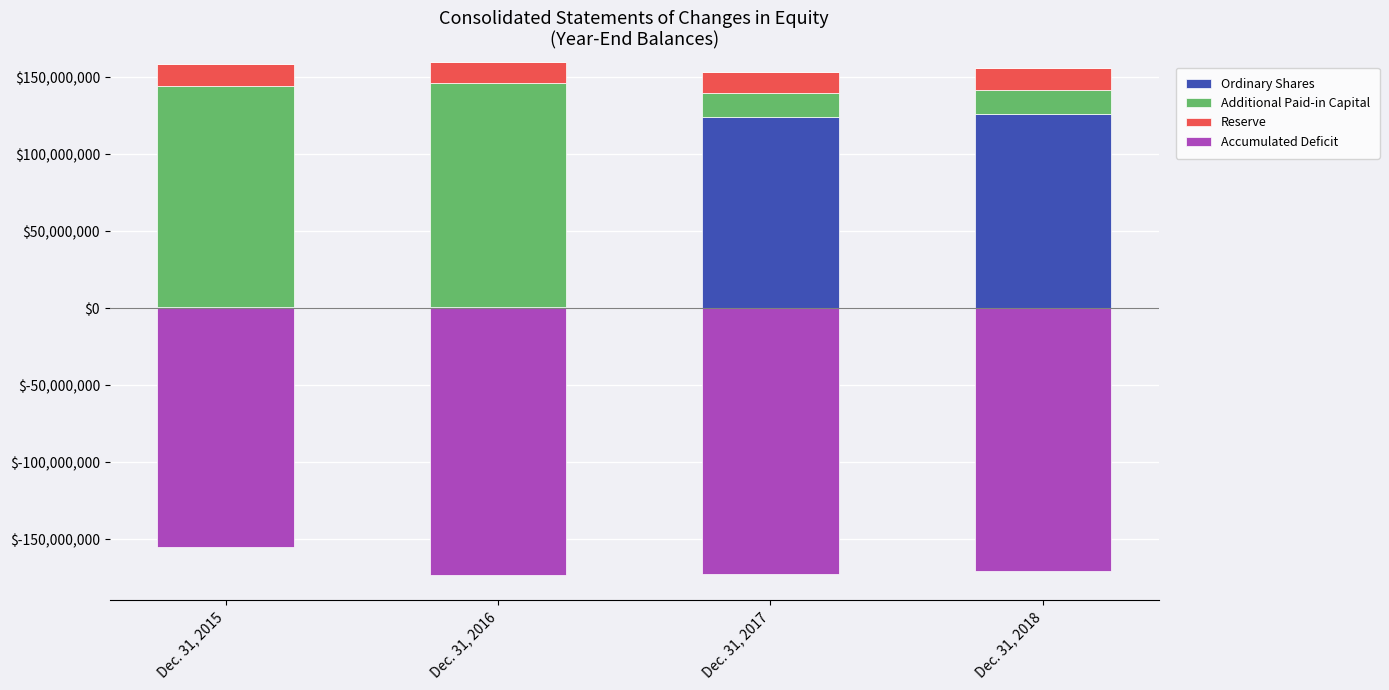

Which category has the highest value across all series?

Dec. 31, 2016